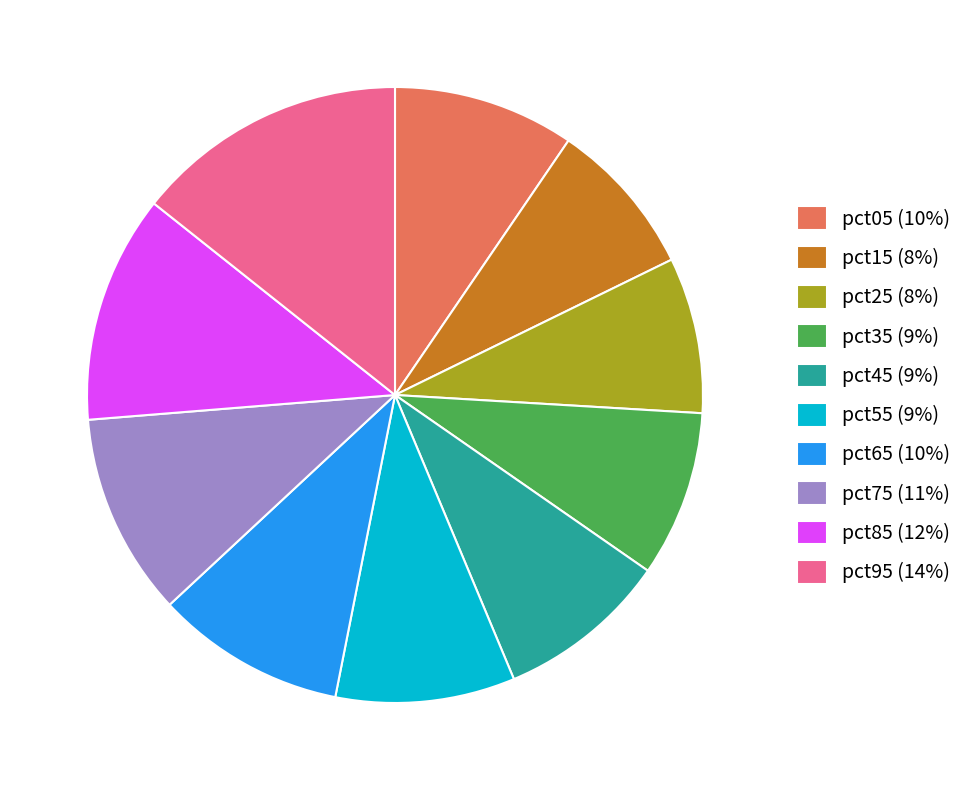

How many segments does this pie chart have?

10